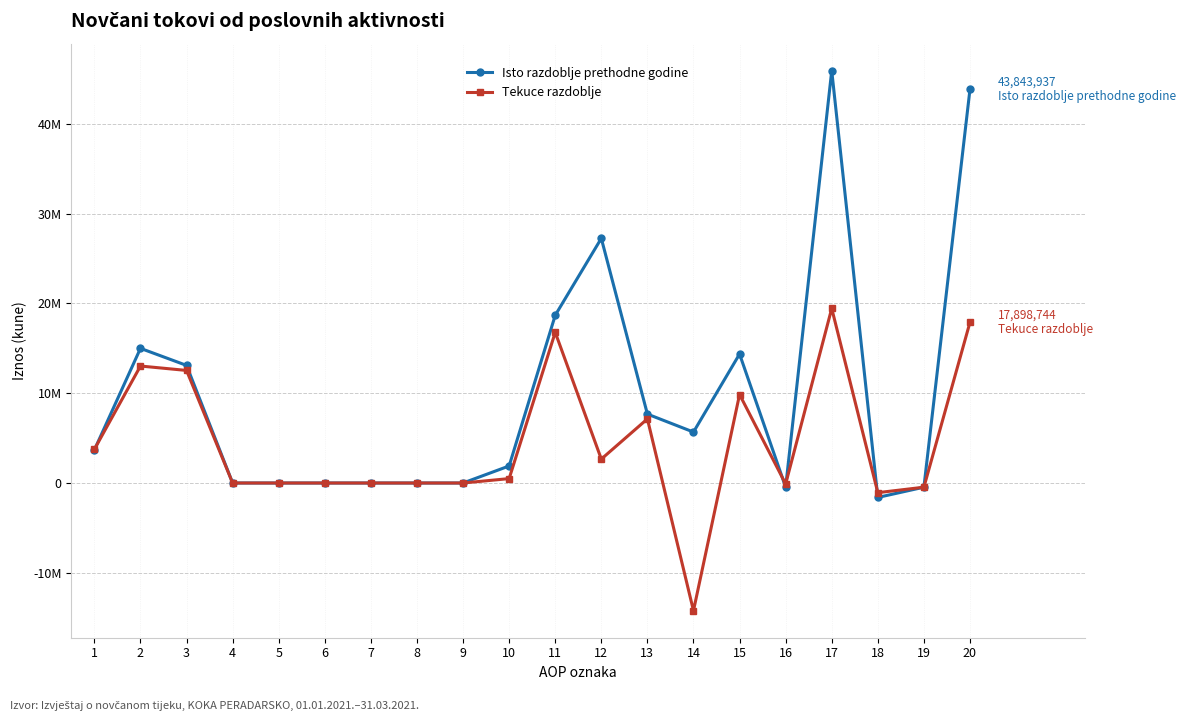

At which label does Tekuce razdoblje reach its minimum?

14